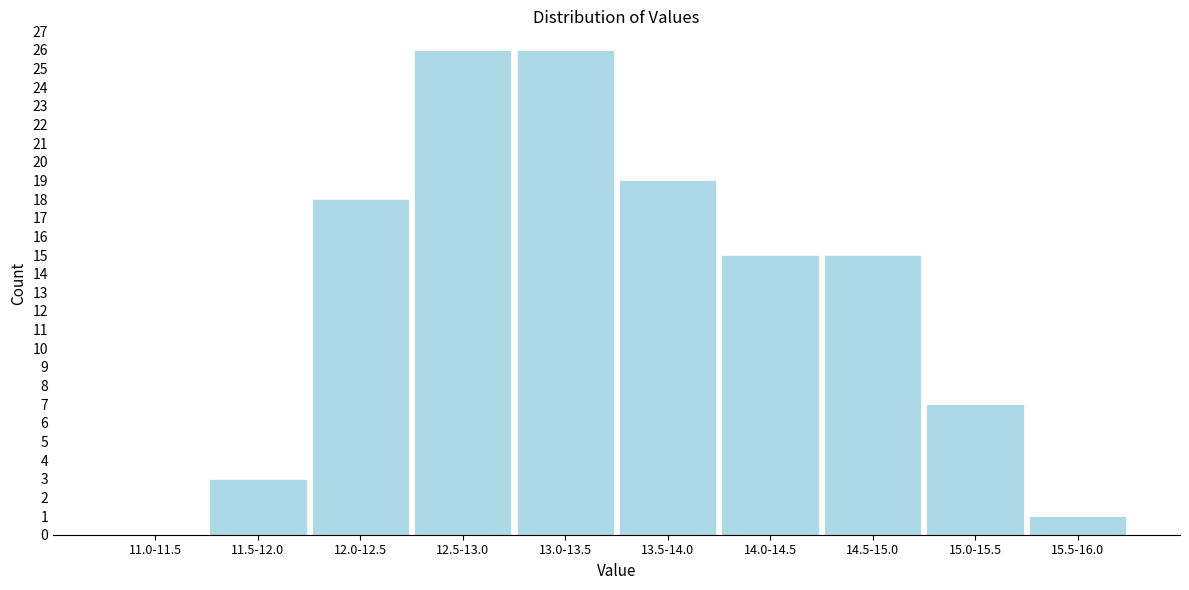

Reading left to right, list all the values displayed in this chart.

11.0-11.5=0	11.5-12.0=3	12.0-12.5=18	12.5-13.0=26	13.0-13.5=26	13.5-14.0=19	14.0-14.5=15	14.5-15.0=15	15.0-15.5=7	15.5-16.0=1